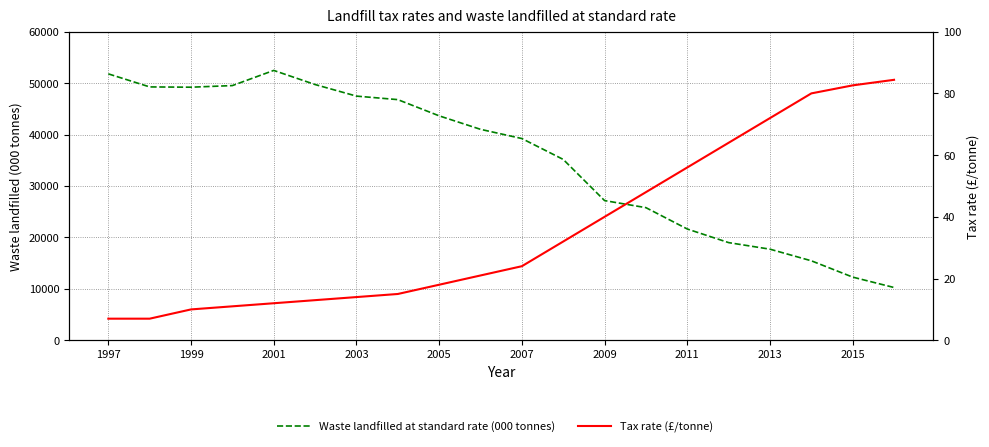

Is this an area chart (filled region under the line)?

No